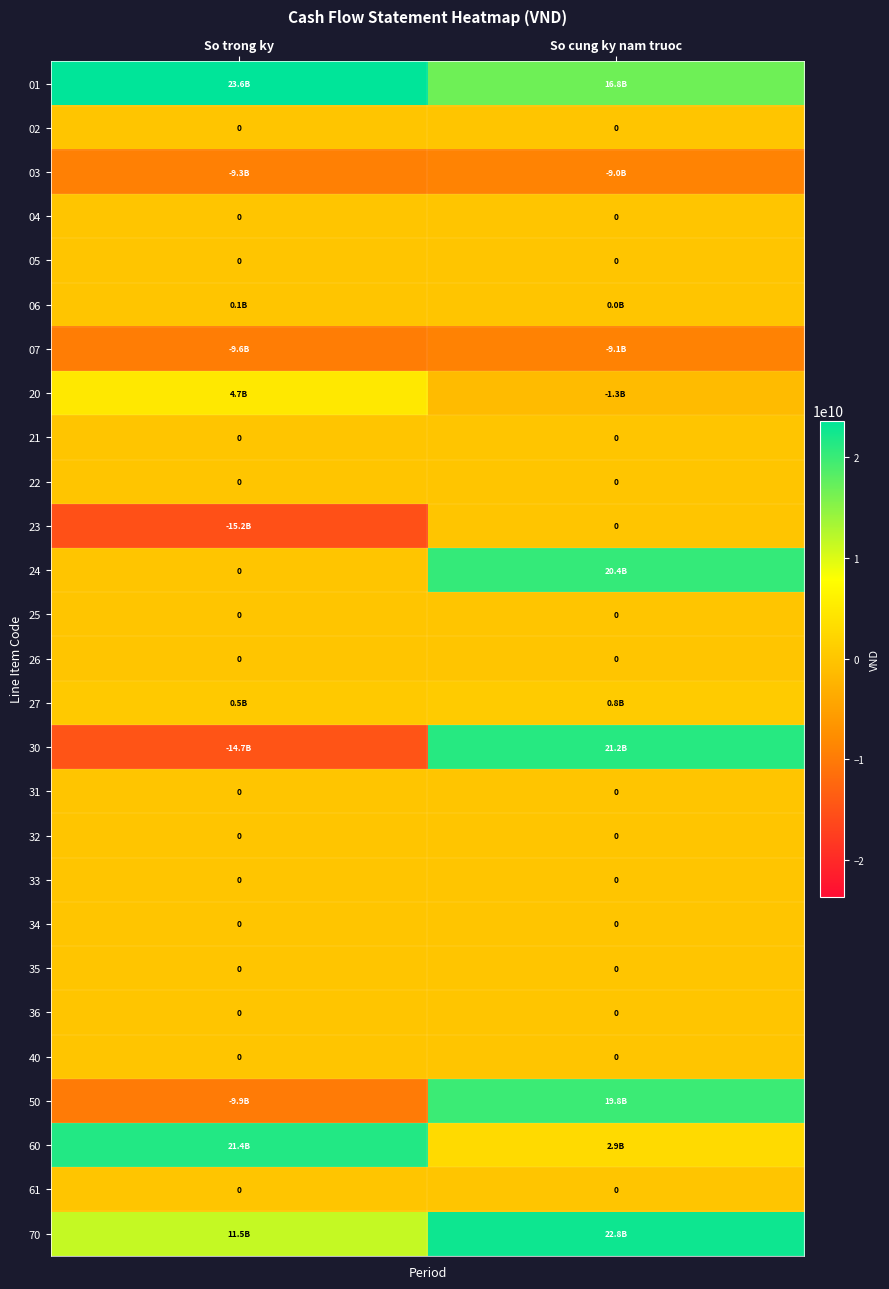

How many series are shown in this chart?

27